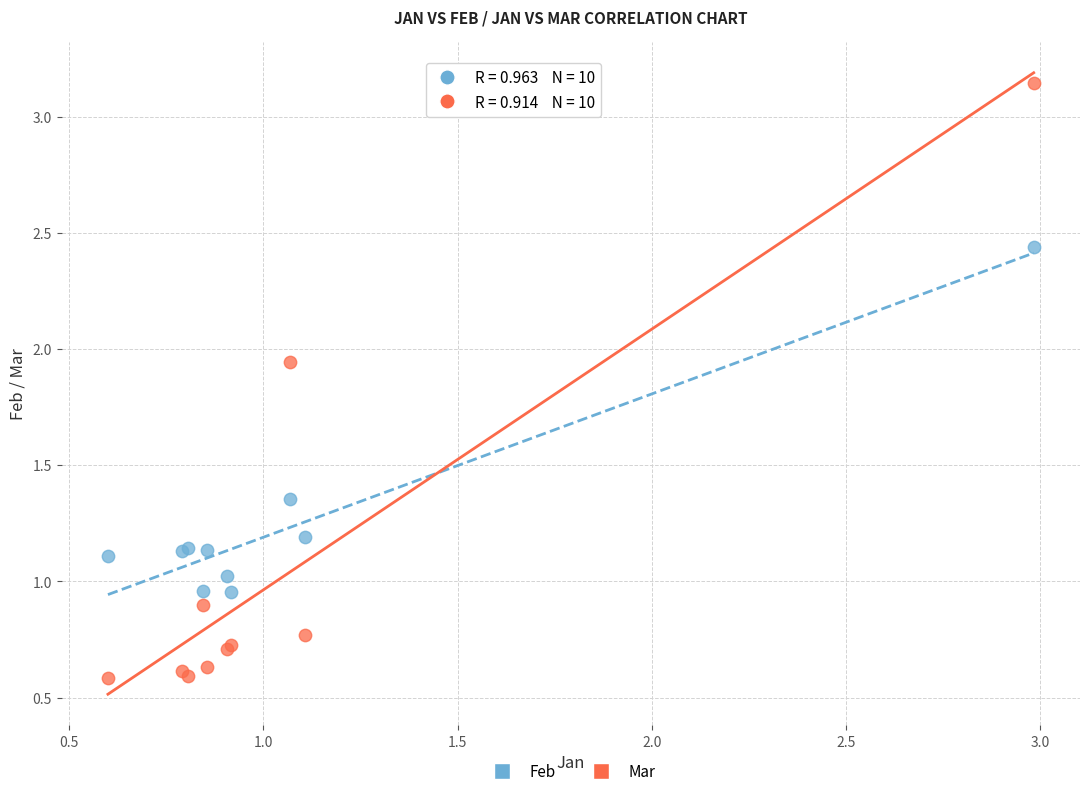

Which series contains the lowest Y value?

Mar